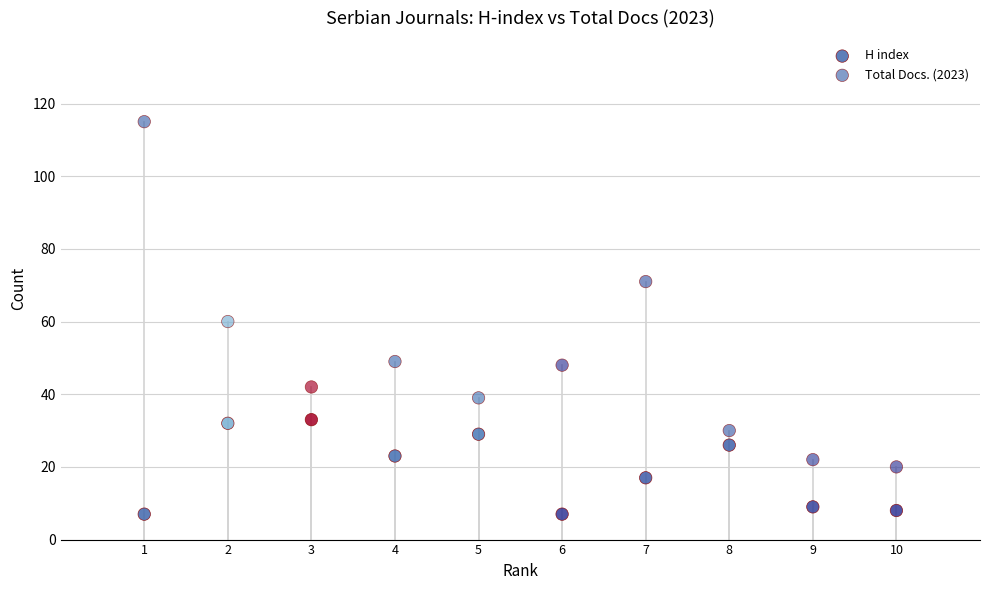

Count the number of points in this scatter plot.

20